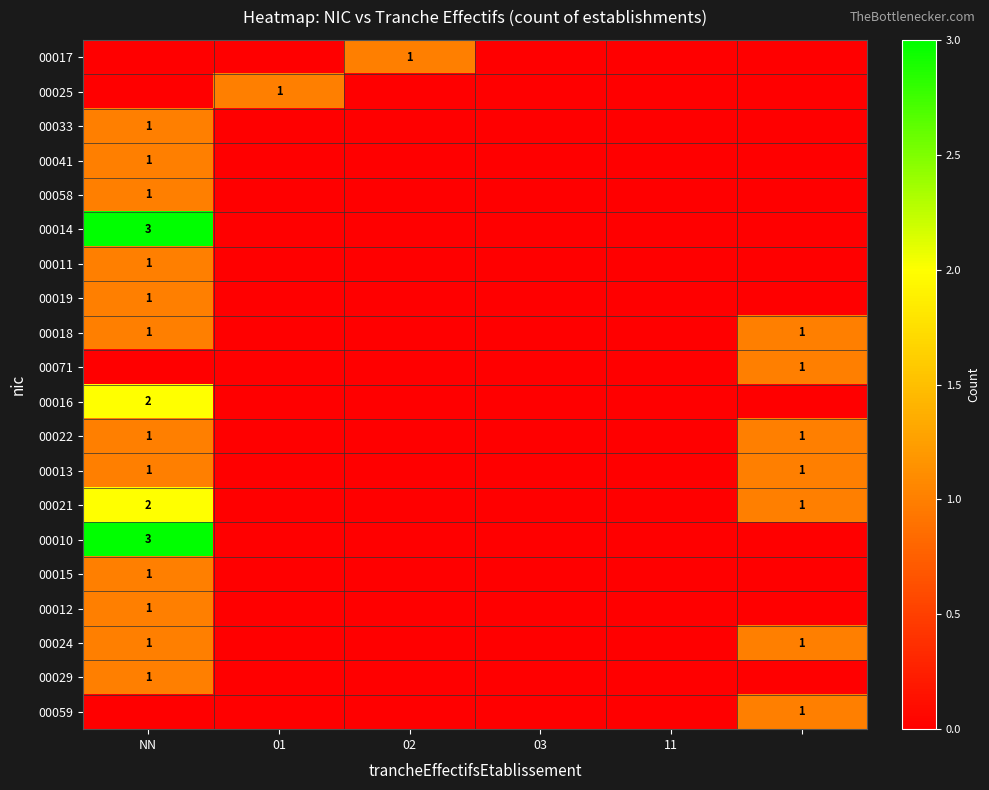

Is it true that 00022 equals 1 at 02?

False